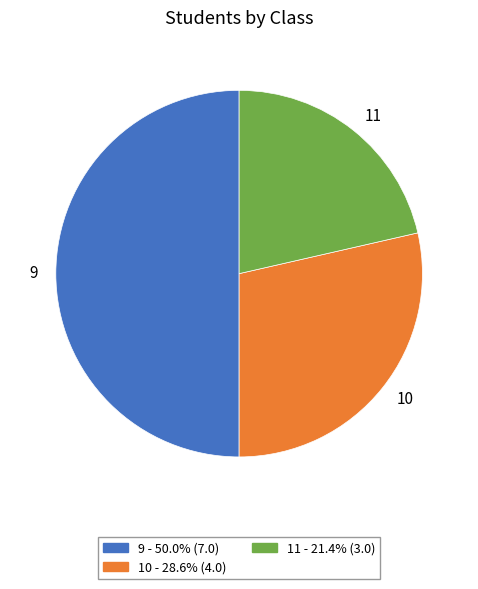

Is 11 - 21.4% (3.0) the majority of the pie?

No